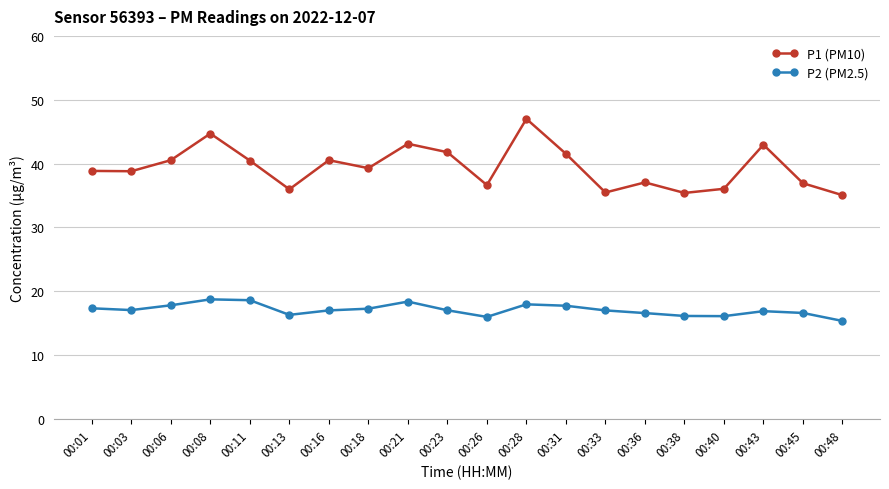

What is the difference between the second highest and second lowest values in the P1 (PM10) series?

9.3